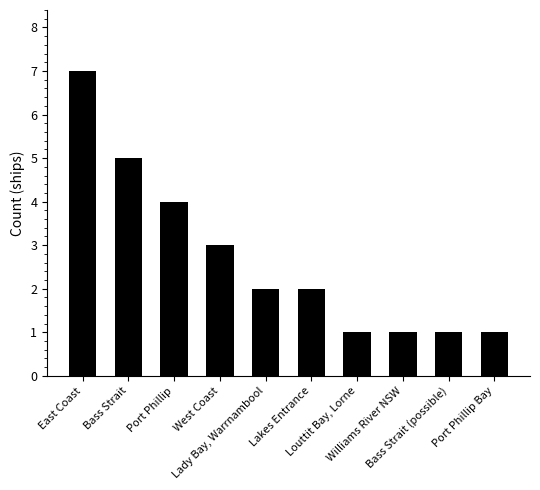

What is the average value?

3